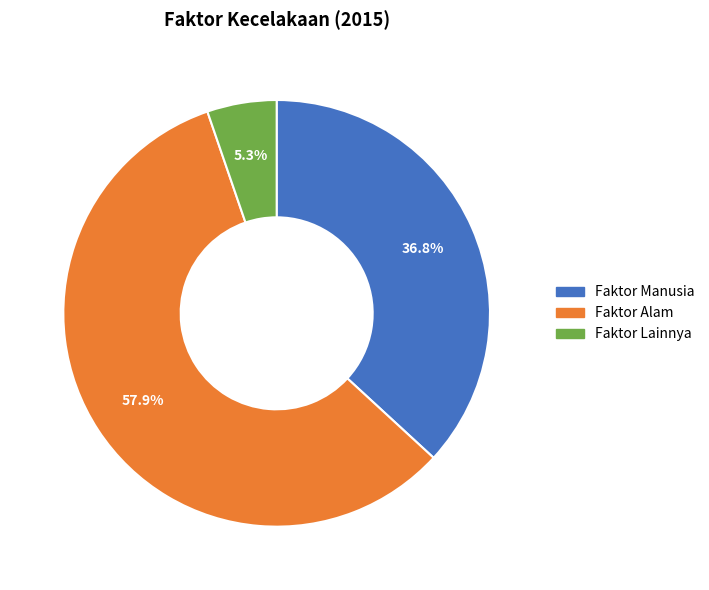

What percentage is the Faktor Lainnya slice, to the nearest percent?

5%